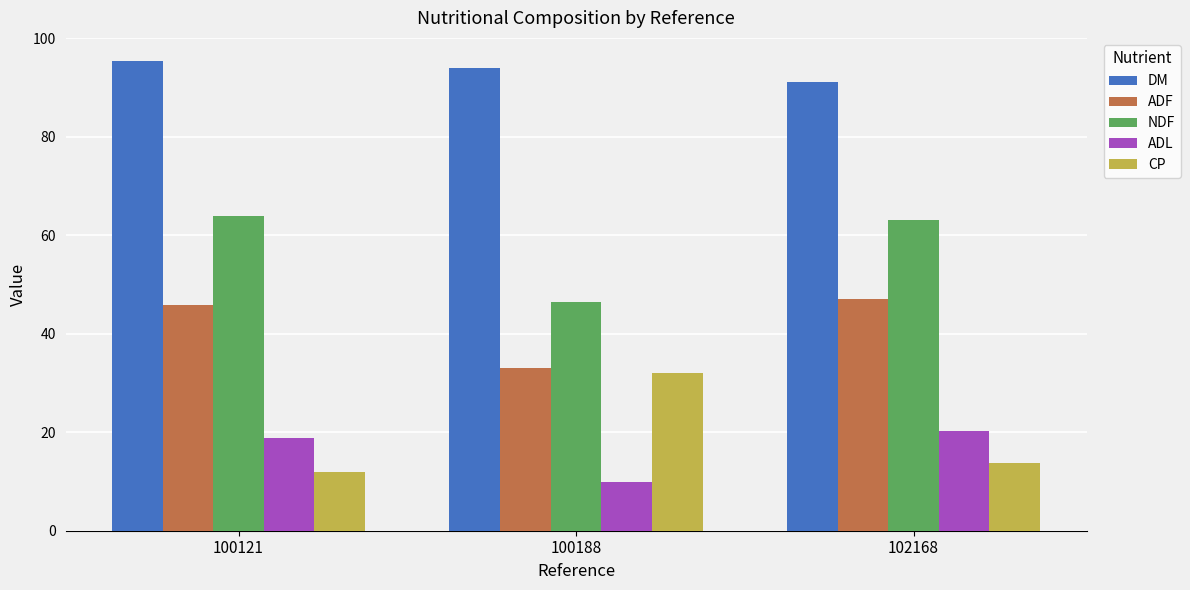

What is the lowest value of the NDF series?

46.4